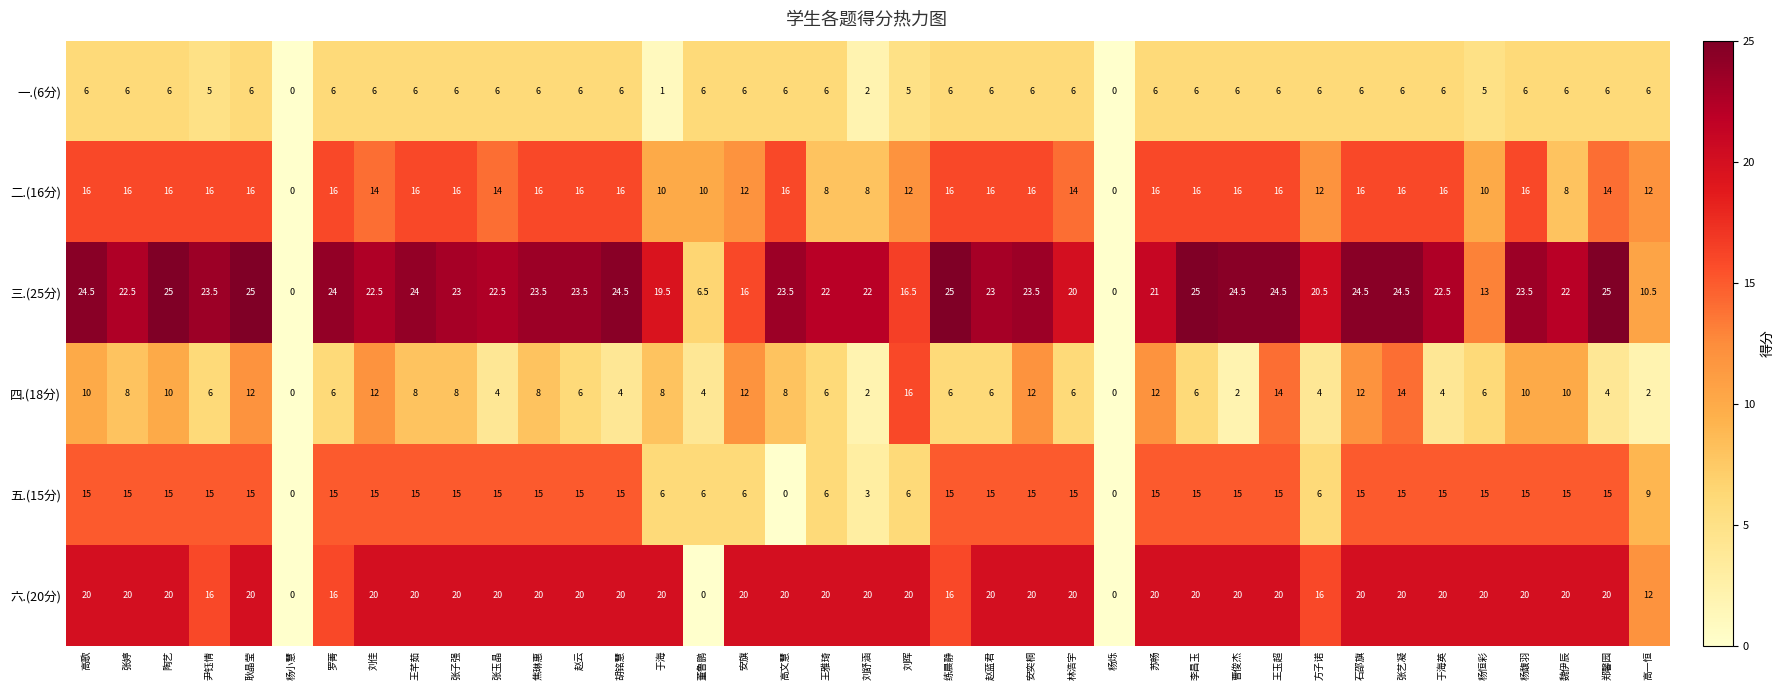

How many series are shown in this chart?

6